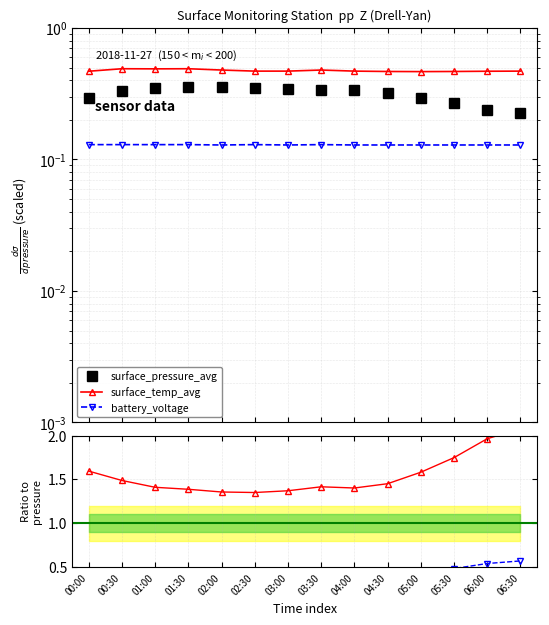

True or false: surface_temp_avg has a value of 0.7 at 01:00.

False